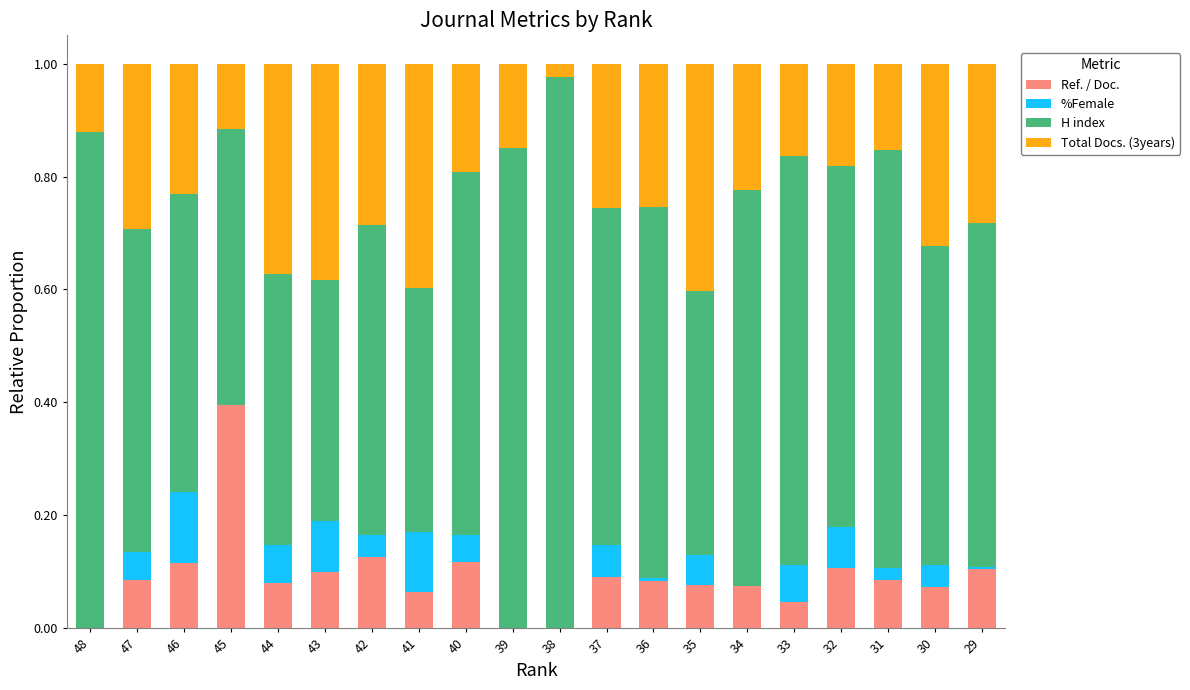

Which category has the highest value in the Ref. / Doc. series?

45